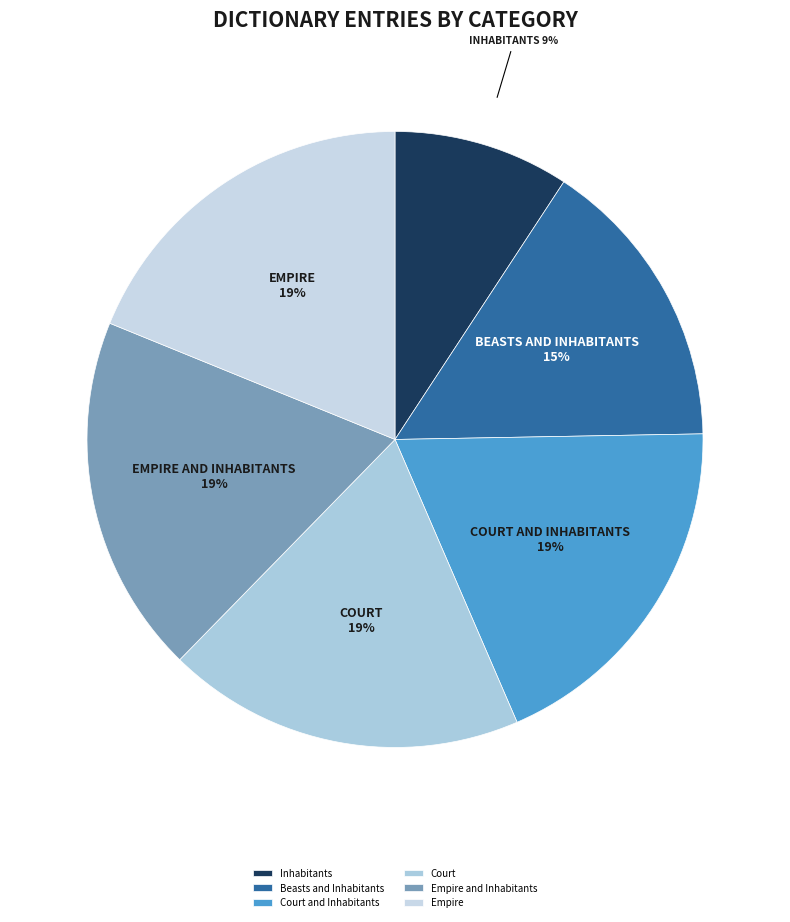

To the nearest percent, what portion does Empire and Inhabitants represent?

19%